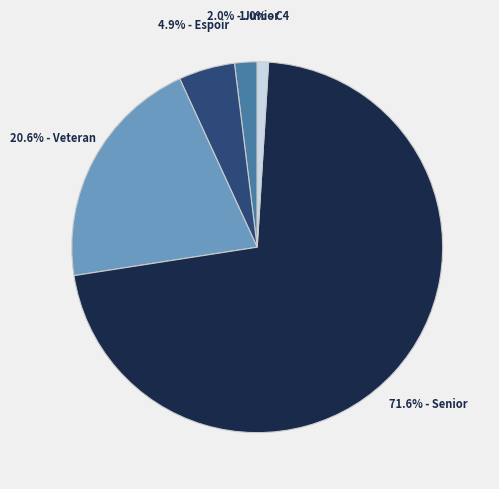

Does any single category account for the majority?

Yes